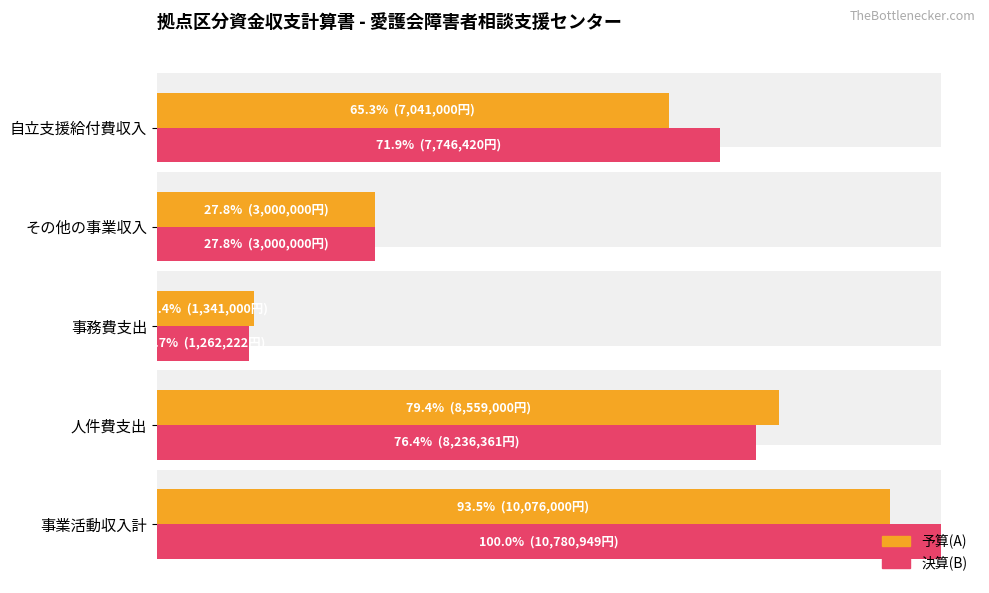

What is the sum of the 予算(A) values at 事業活動収入計 and 人件費支出?

18635000